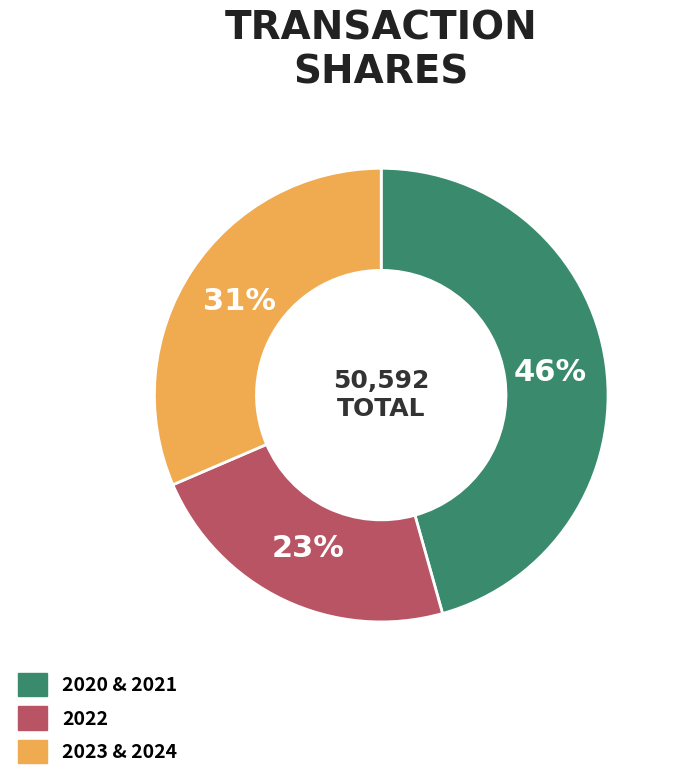

To the nearest percent, what is the difference between the largest and smallest slice percentages?

23%